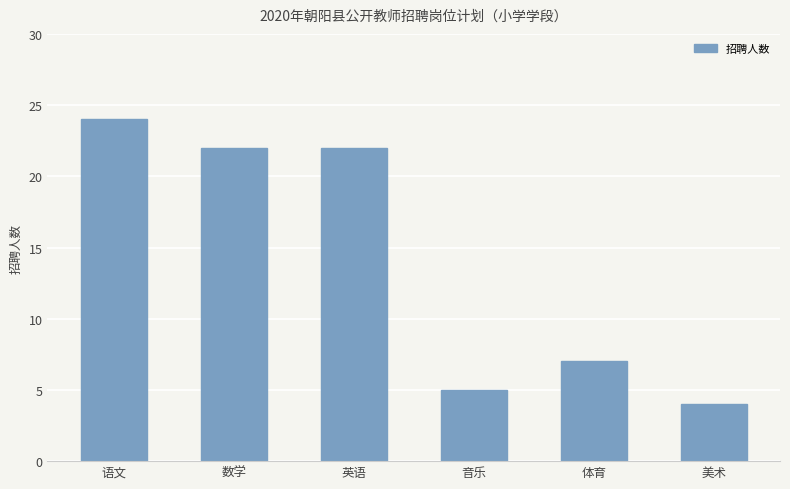

The value at 数学 is 6. True or false?

False